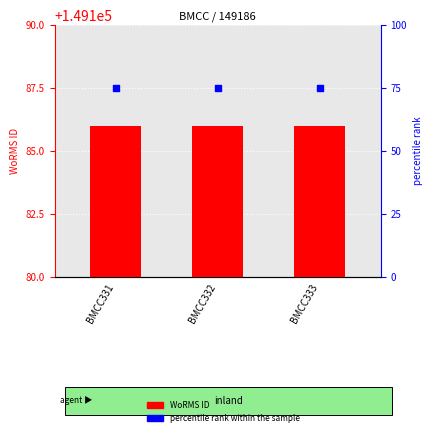

What is the total value across all series at BMCC332?

149261